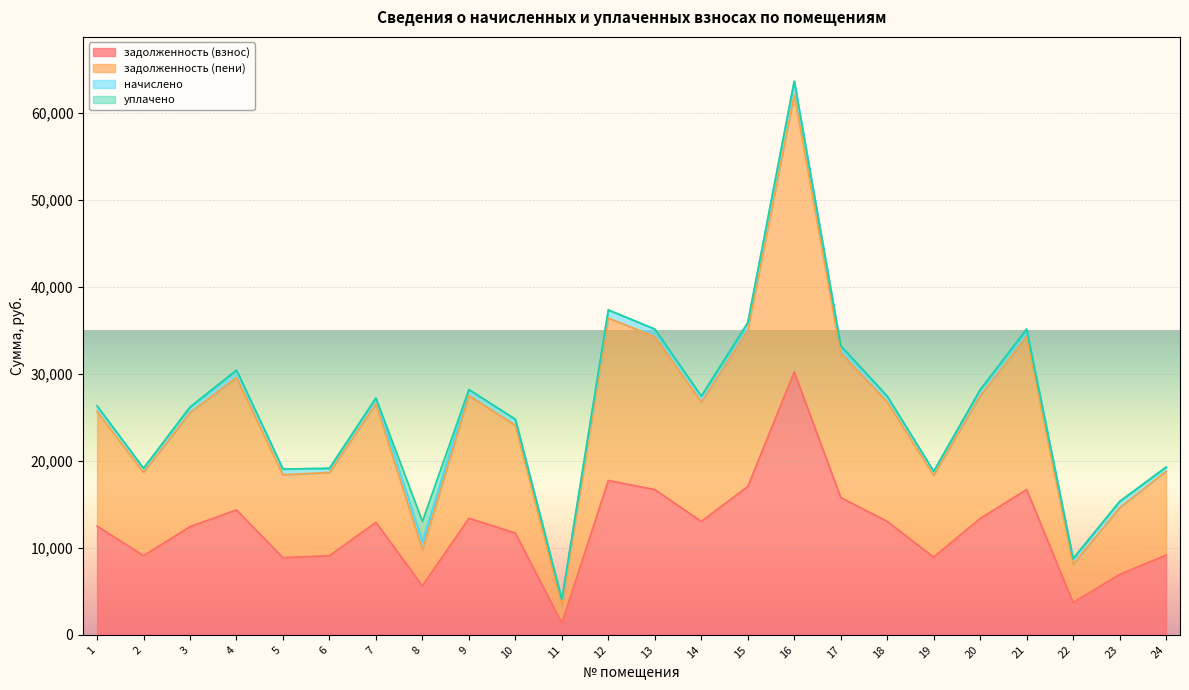

At which category does задолженность (пени) reach its first local valley?

2